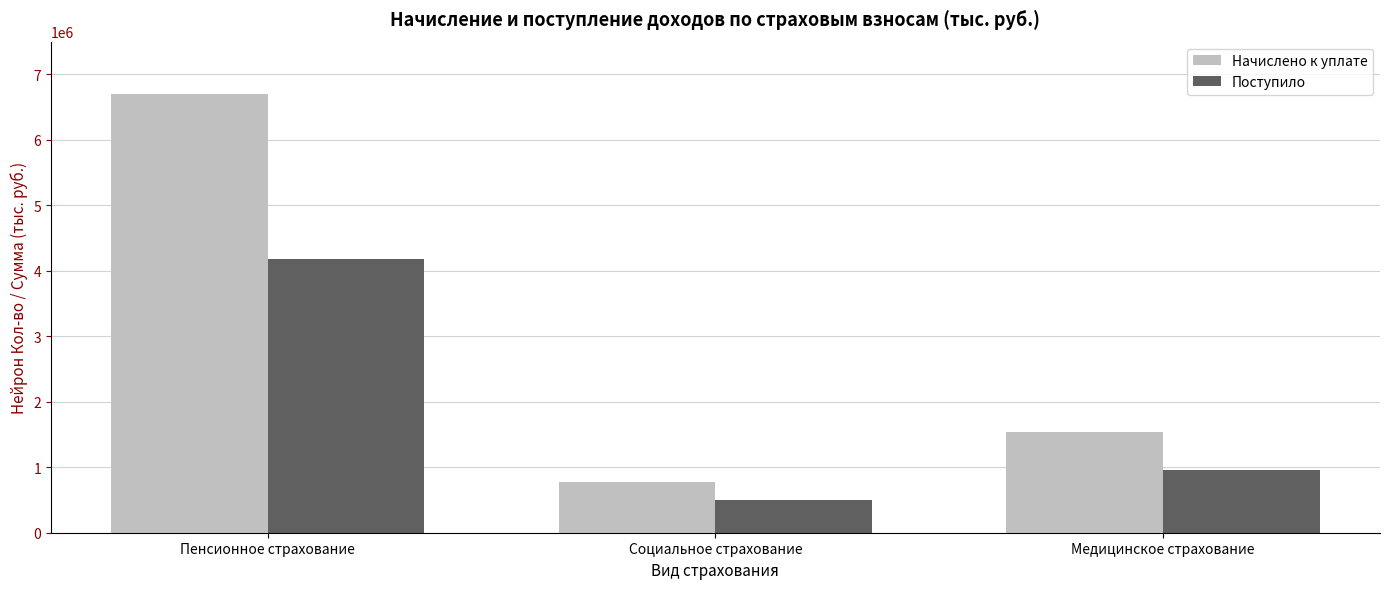

True or false: Начислено к уплате has a value of 6692767 at Пенсионное страхование.

True